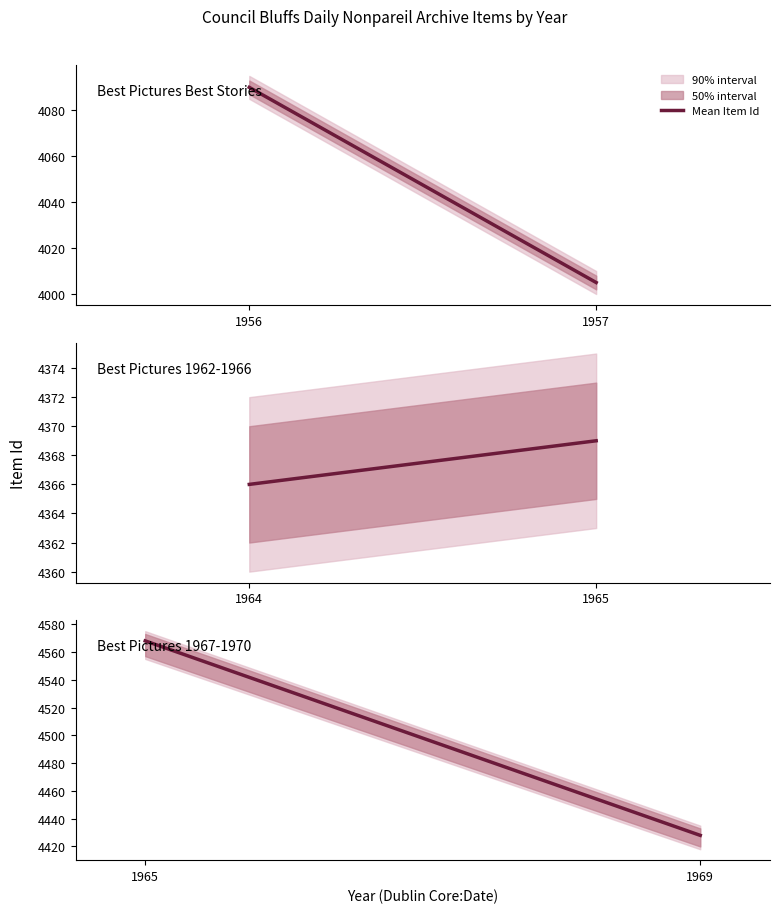

How many lines are shown in the chart?

1